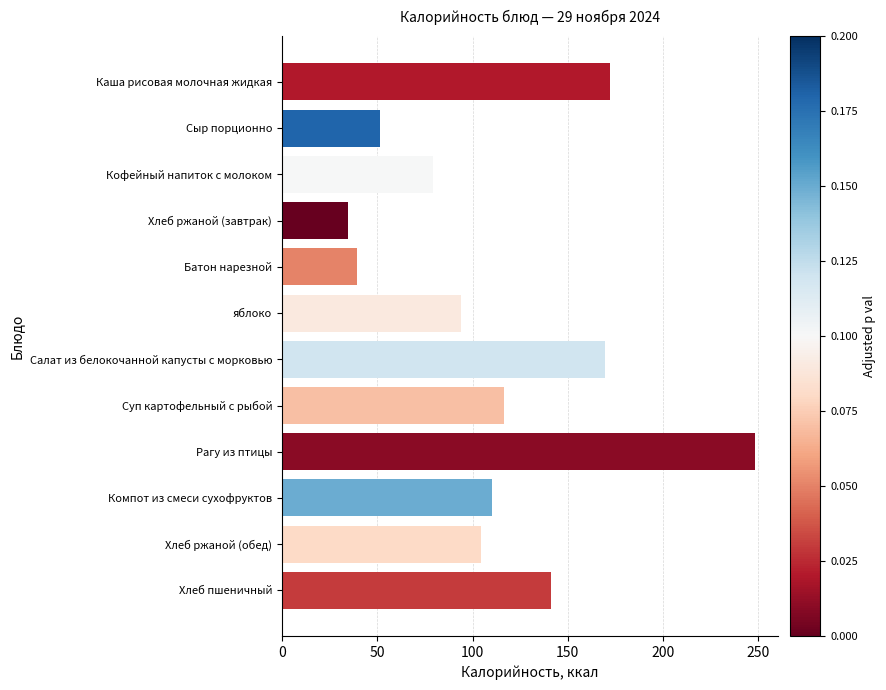

The value at Кофейный напиток с молоком is 32.2. True or false?

False